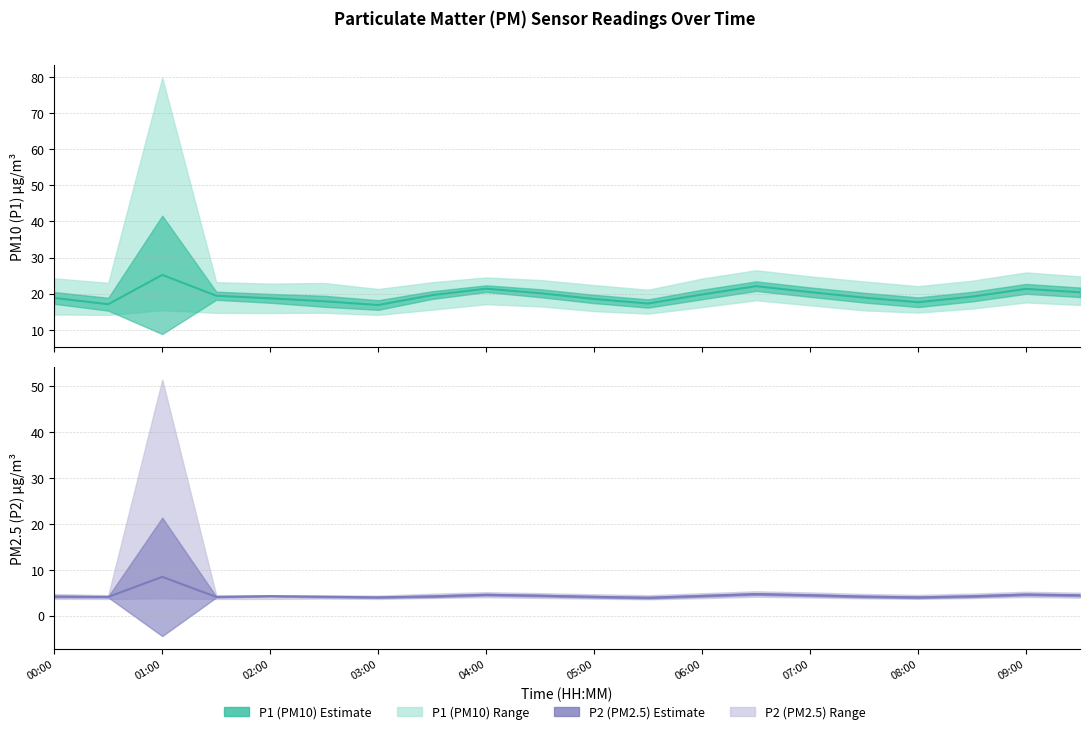

True or false: P1 mean and P2 mean intersect in this chart.

False